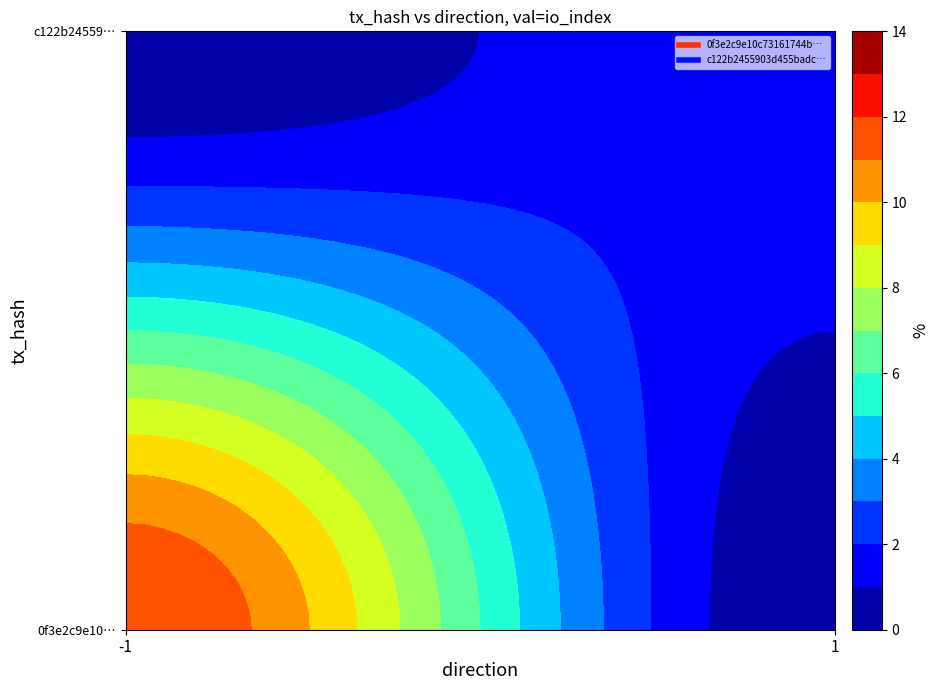

What is the maximum value shown in the chart?

12